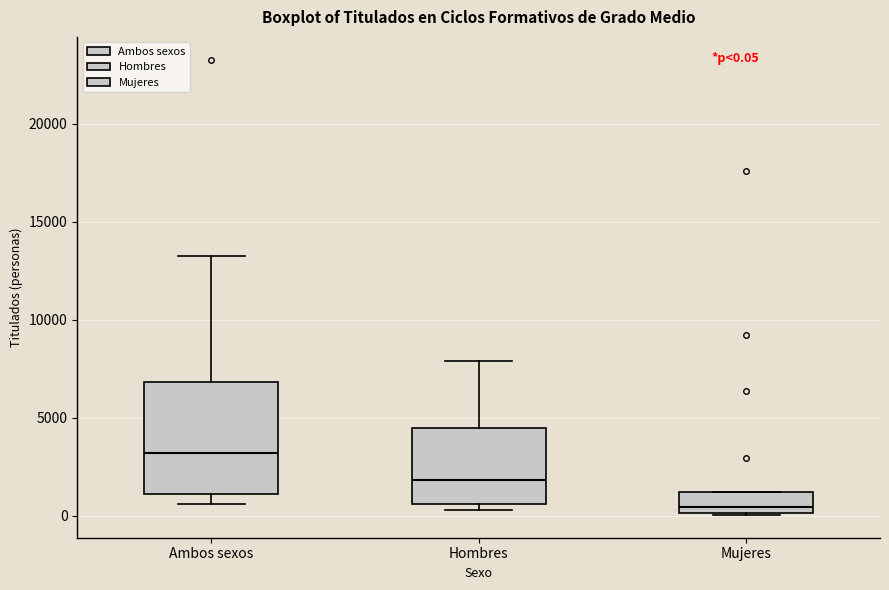

Comparing the boxes themselves (not the whiskers), which one is the tallest?

Ambos sexos